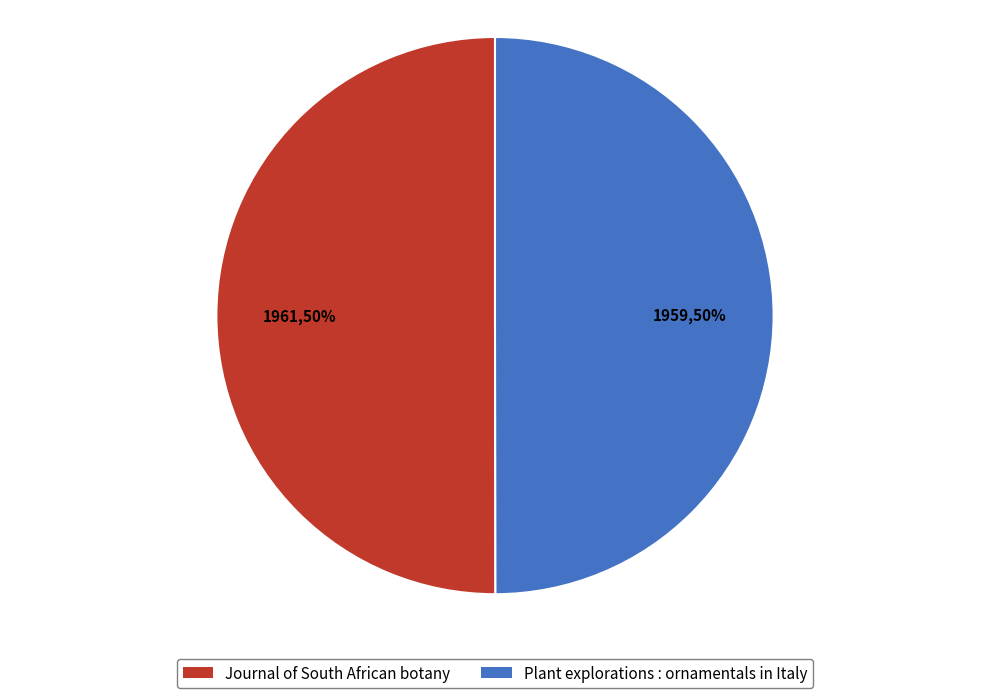

To the nearest percent, what portion does Plant explorations : ornamentals in Italy represent?

50%